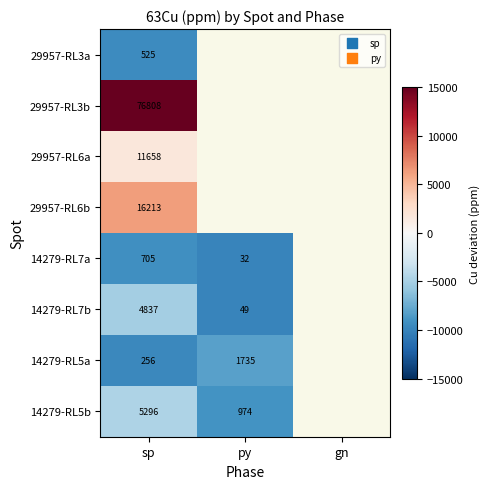

What is the difference between the highest and lowest values at sp?

76552.0